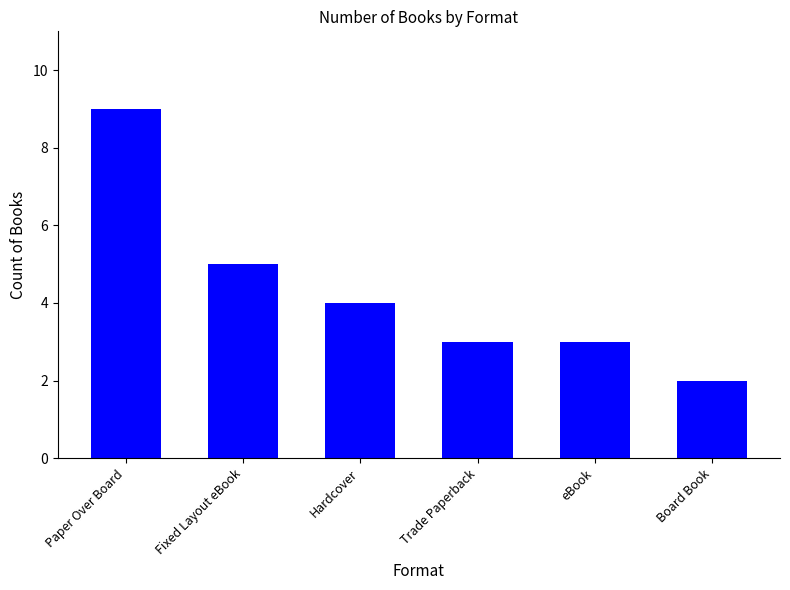

Where is the data nearest to the value 5?

Fixed Layout eBook